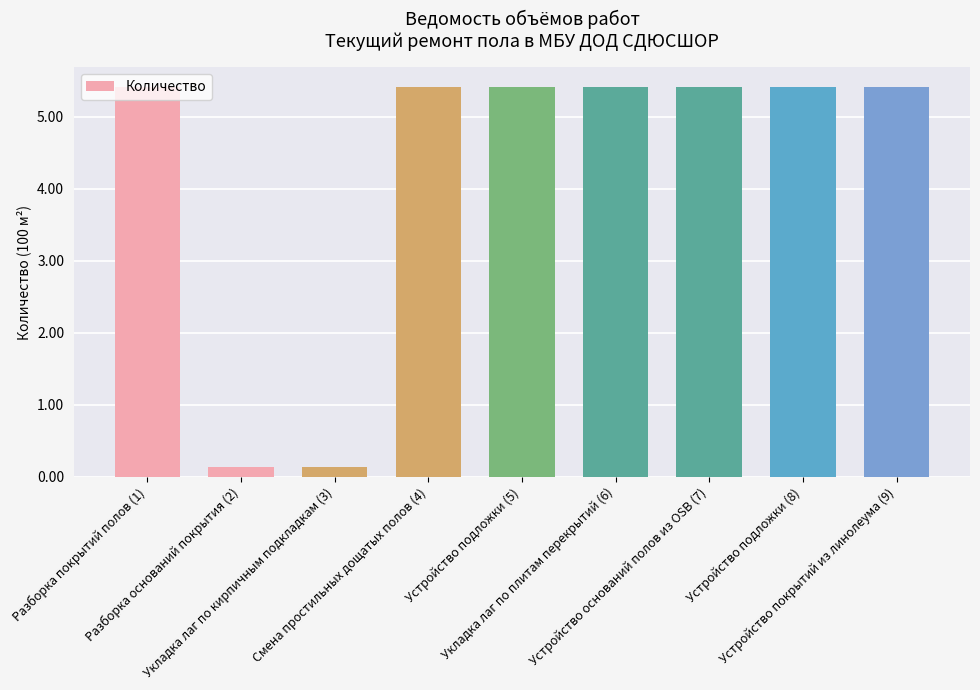

What is the value of the 6th bar from the left?

5.4